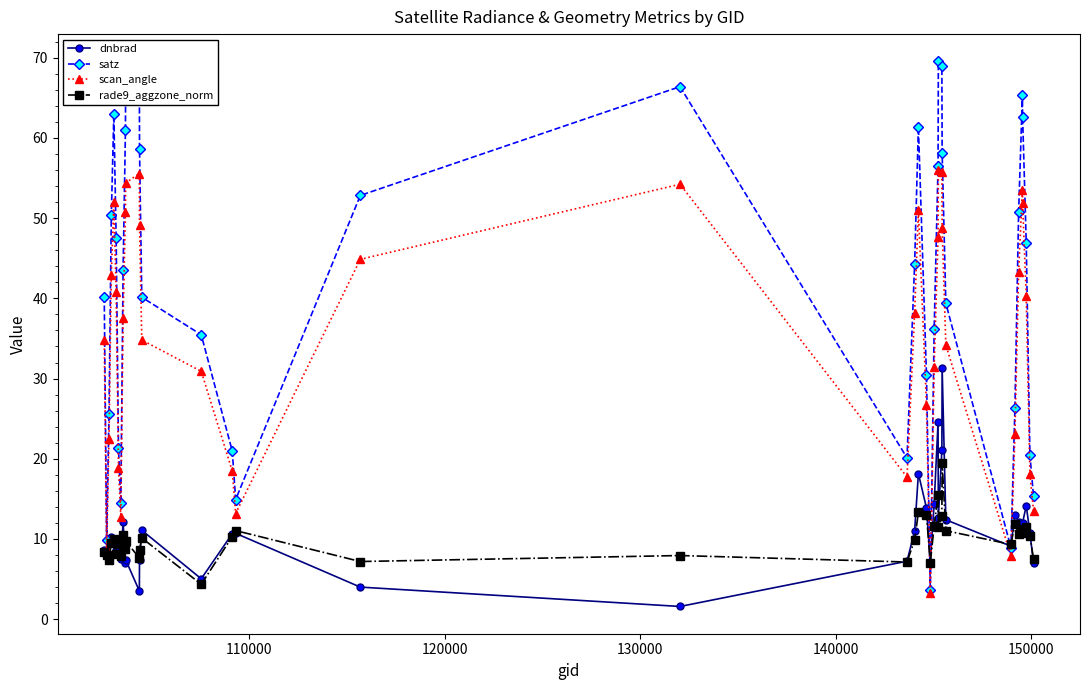

Which series has the widest spread of values?

satz